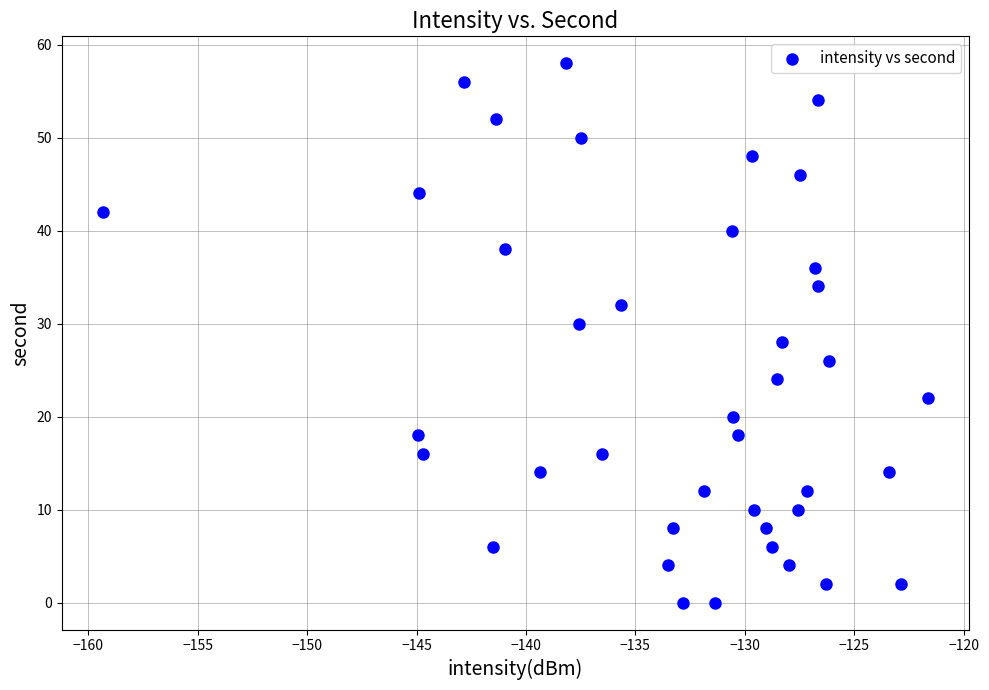

What is the range of Y values (max minus min)?

58